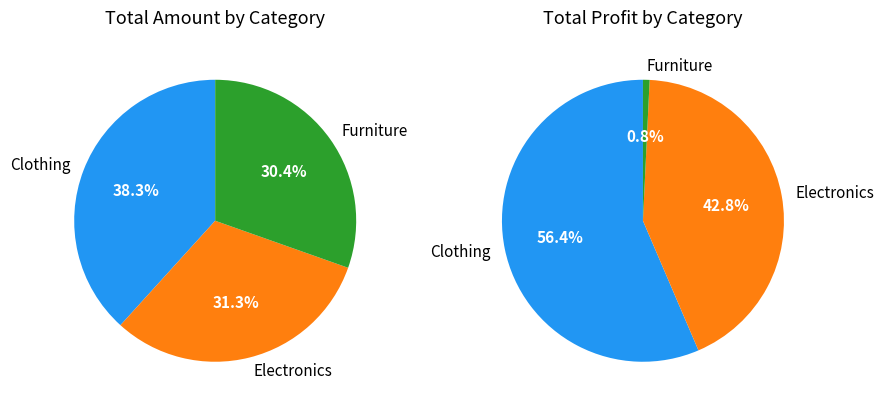

Does any single category account for the majority?

Yes